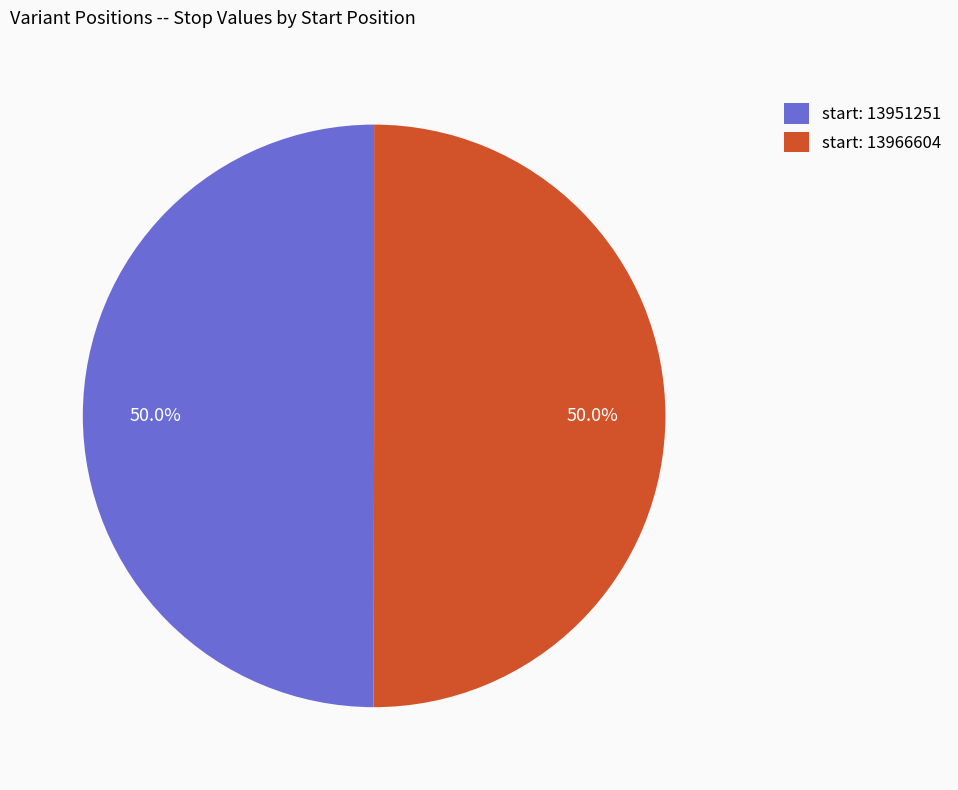

What portion of the pie excludes start: 13951251?

50.0%